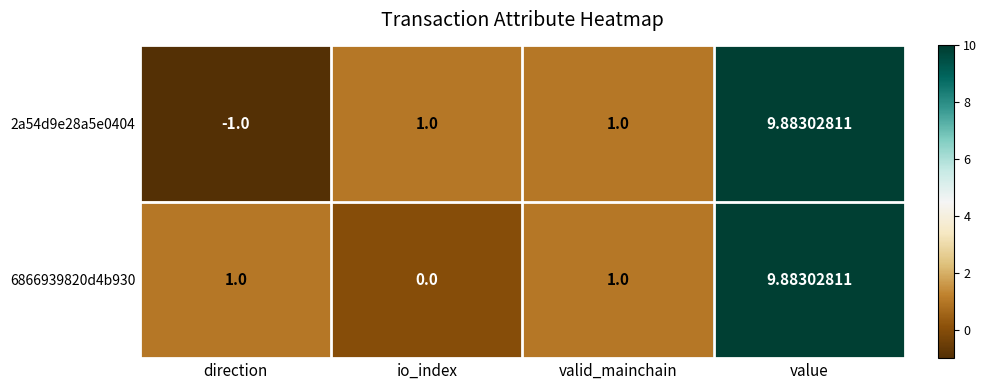

Which category has the lowest value across all series?

direction